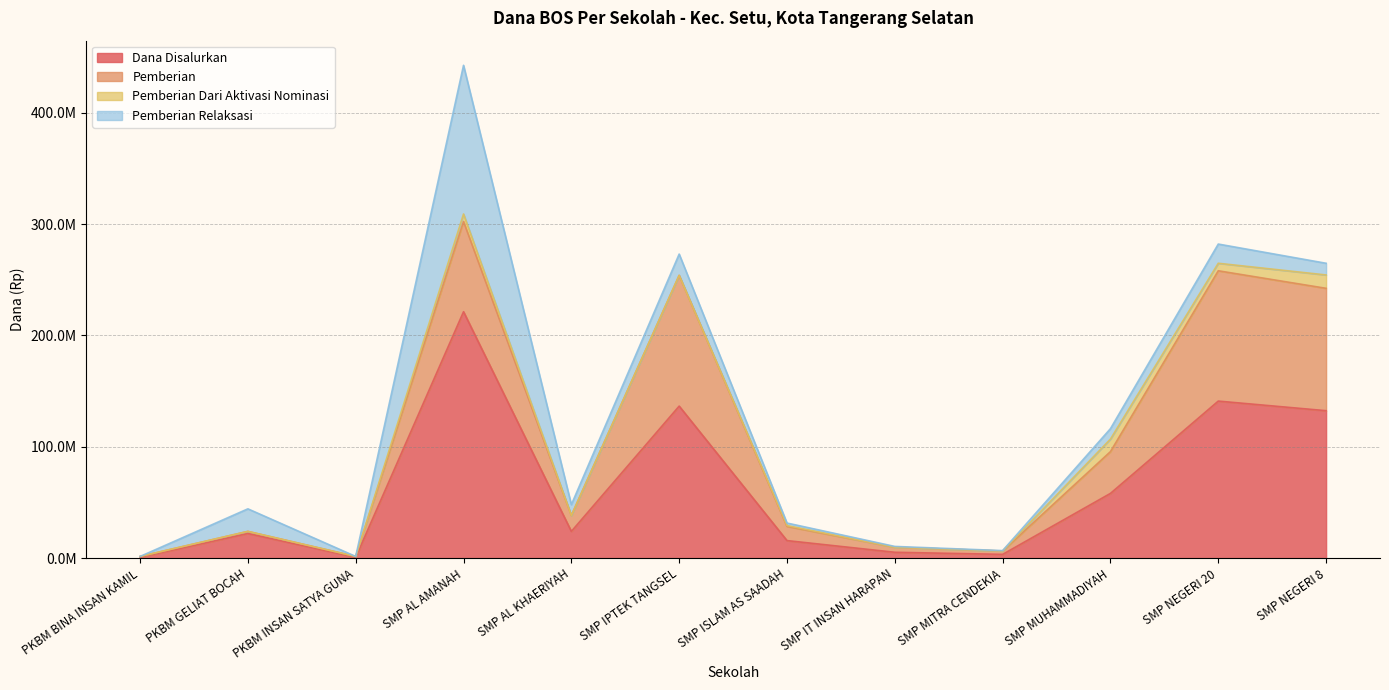

Which series has the largest total across all categories?

Dana Disalurkan